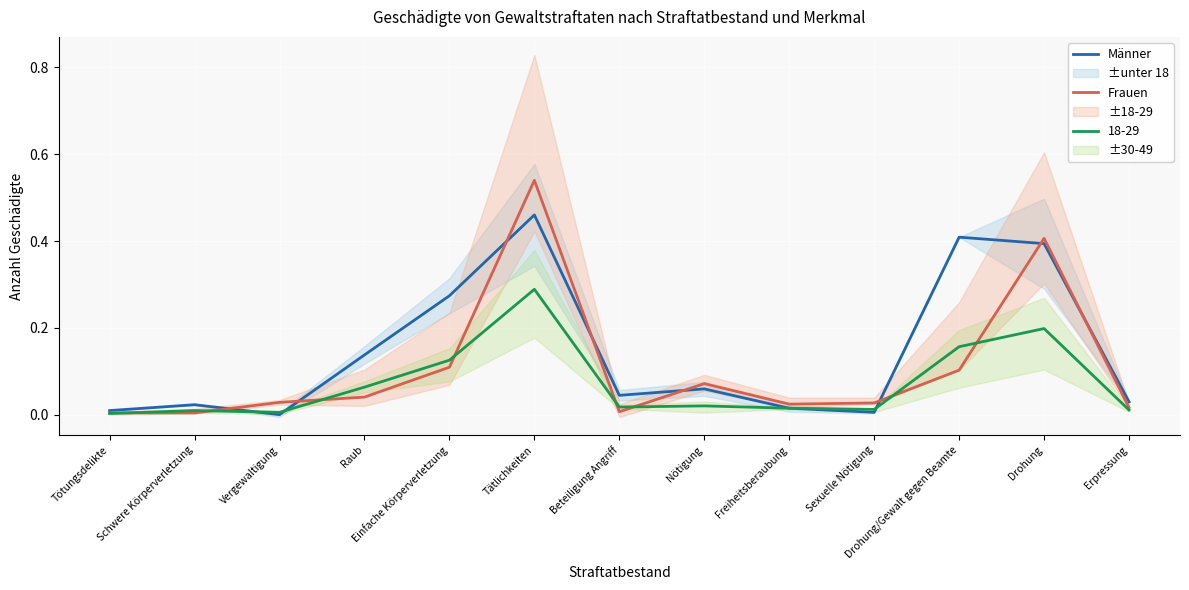

True or false: Männer and Frauen intersect in this chart.

True